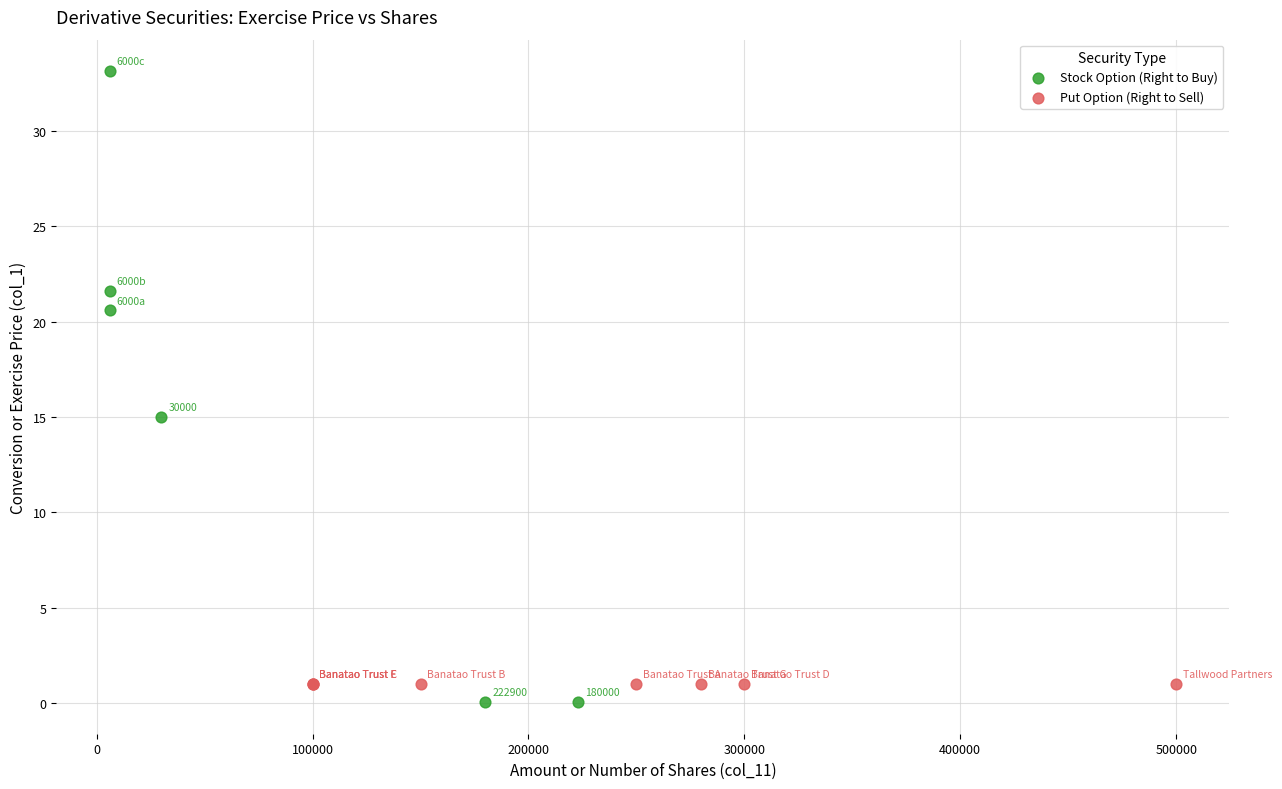

Which series contains the highest Y value?

Stock Option (Right to Buy)